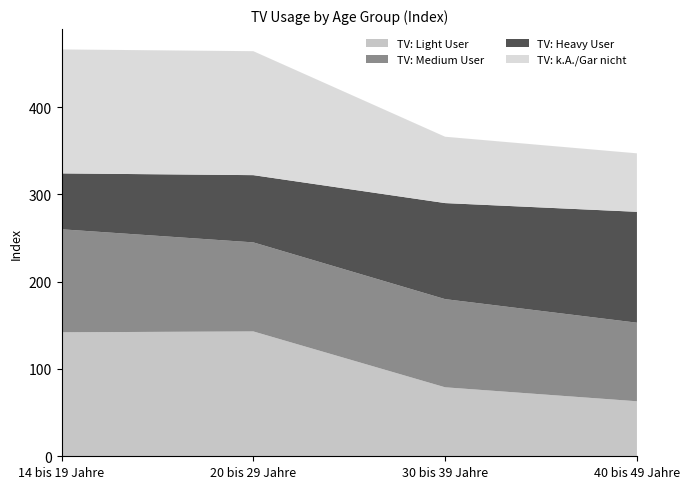

Reading left to right, transcribe all the data shown in this chart.

TV: Light User: 142	143	79	63
TV: Medium User: 118	102	101	90
TV: Heavy User: 64	77	110	127
TV: k.A./Gar nicht: 142	142	76	67